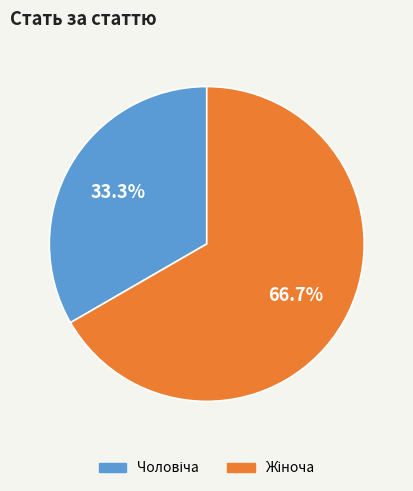

To the nearest percent, what is the average slice percentage?

50%